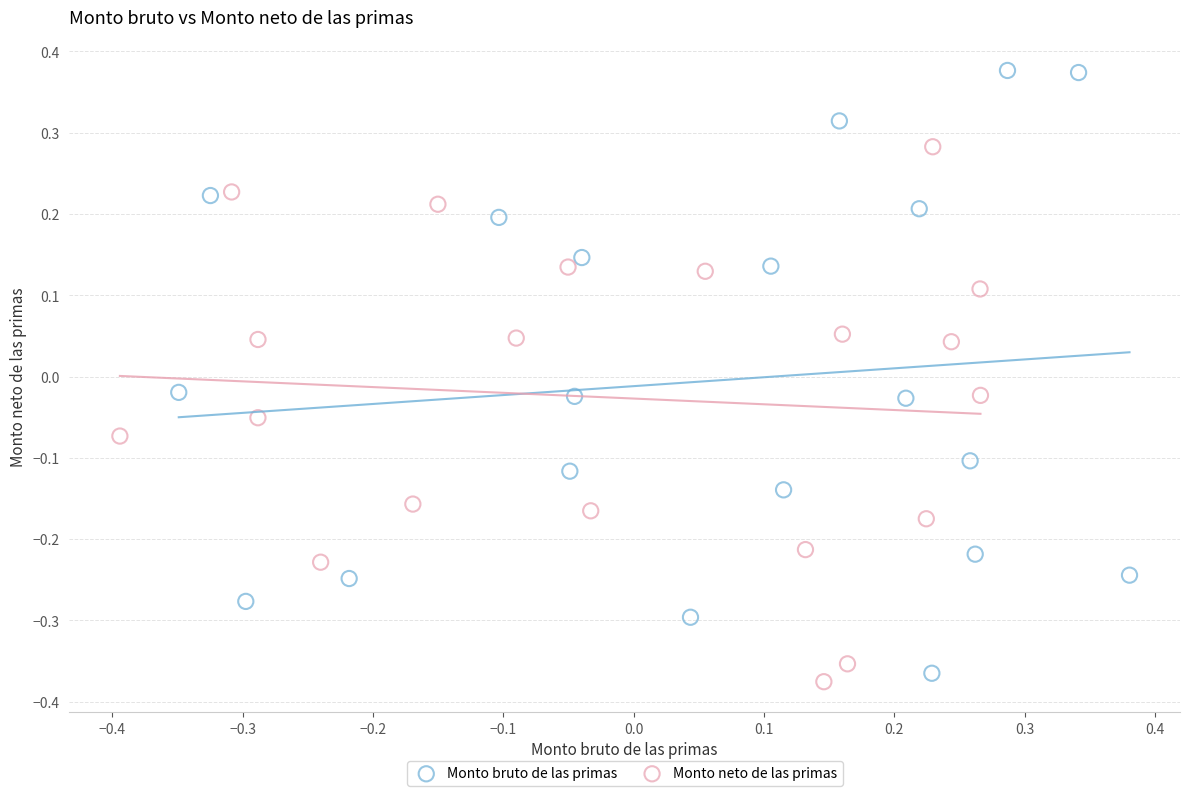

Which series contains the highest Y value?

Monto bruto de las primas